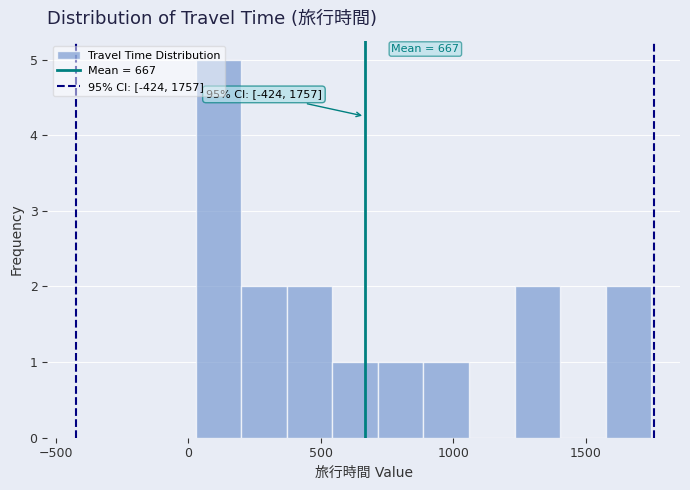

Around what value on the x-axis is the tallest bar? Give the approximate position of its centre, as read against the axis.

100